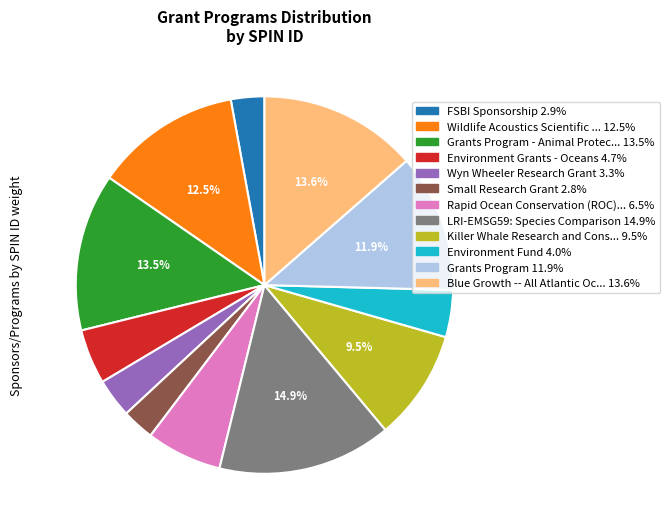

Does any single category account for the majority?

No